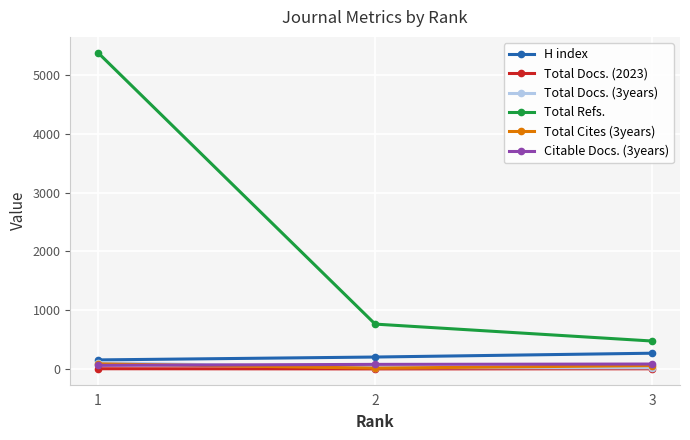

What is the sum of the Total Docs. (2023) values at 1 and 2?

9